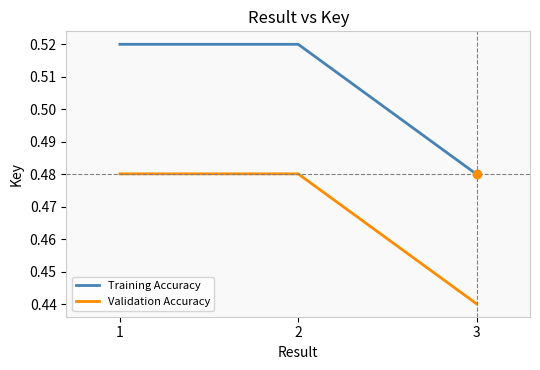

Which category has the lowest value across all series?

3